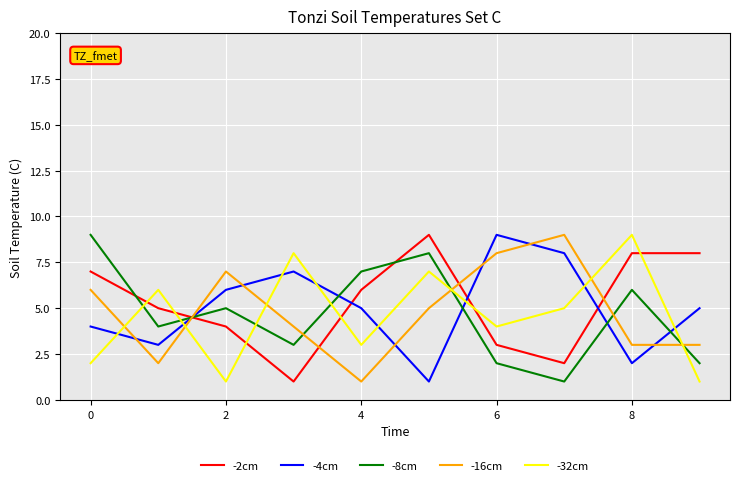

How many times do -2cm and -32cm cross each other?

6